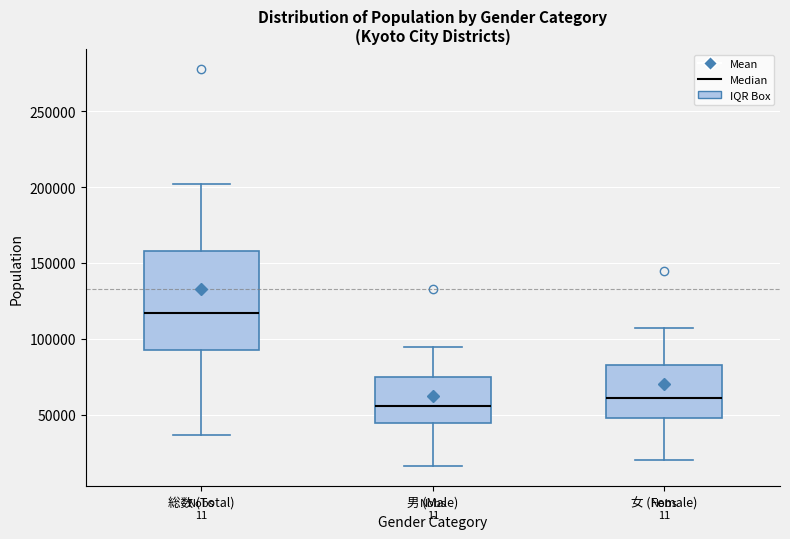

Reading left to right, read every box against the y-axis: the position of its median line, the range the box covers, and the ends of its whiskers. The values are not printed on the chart, so give them approximately, as read against the axis.

総数 (Total): median 115000, box 95000 to 160000, whiskers 35000 to 200000
男 (Male): median 55000, box 45000 to 75000, whiskers 15000 to 95000
女 (Female): median 60000, box 50000 to 85000, whiskers 20000 to 105000